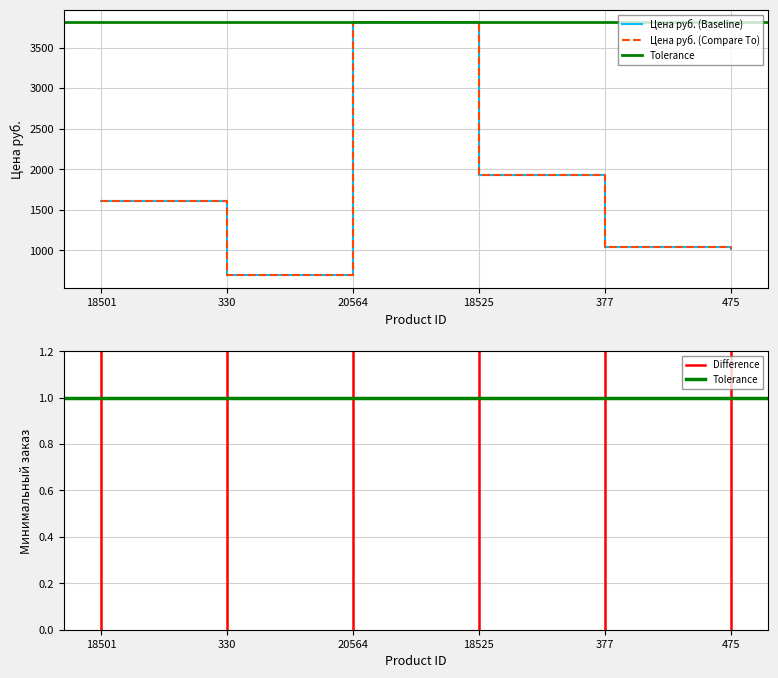

At which category does the data reach its first local valley?

330